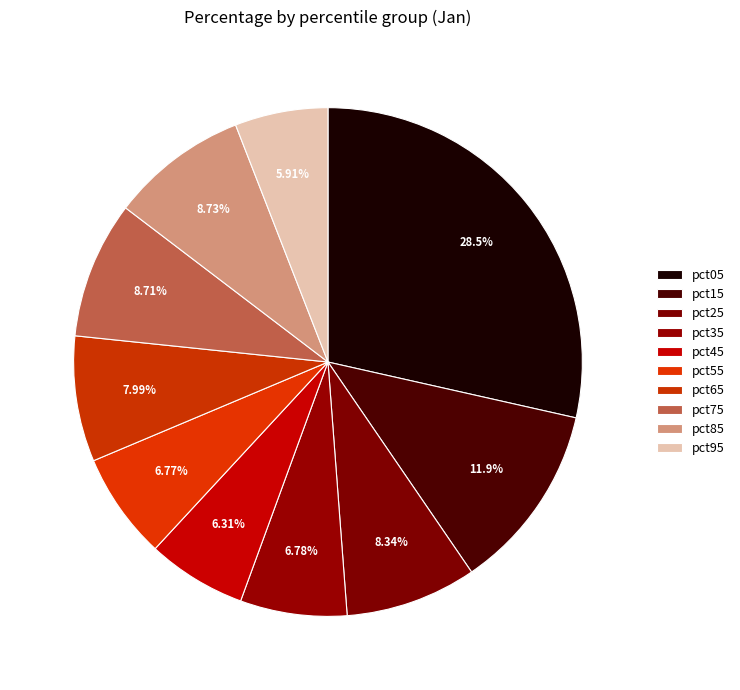

Combined, do pct35 and pct25 account for over 50%?

No